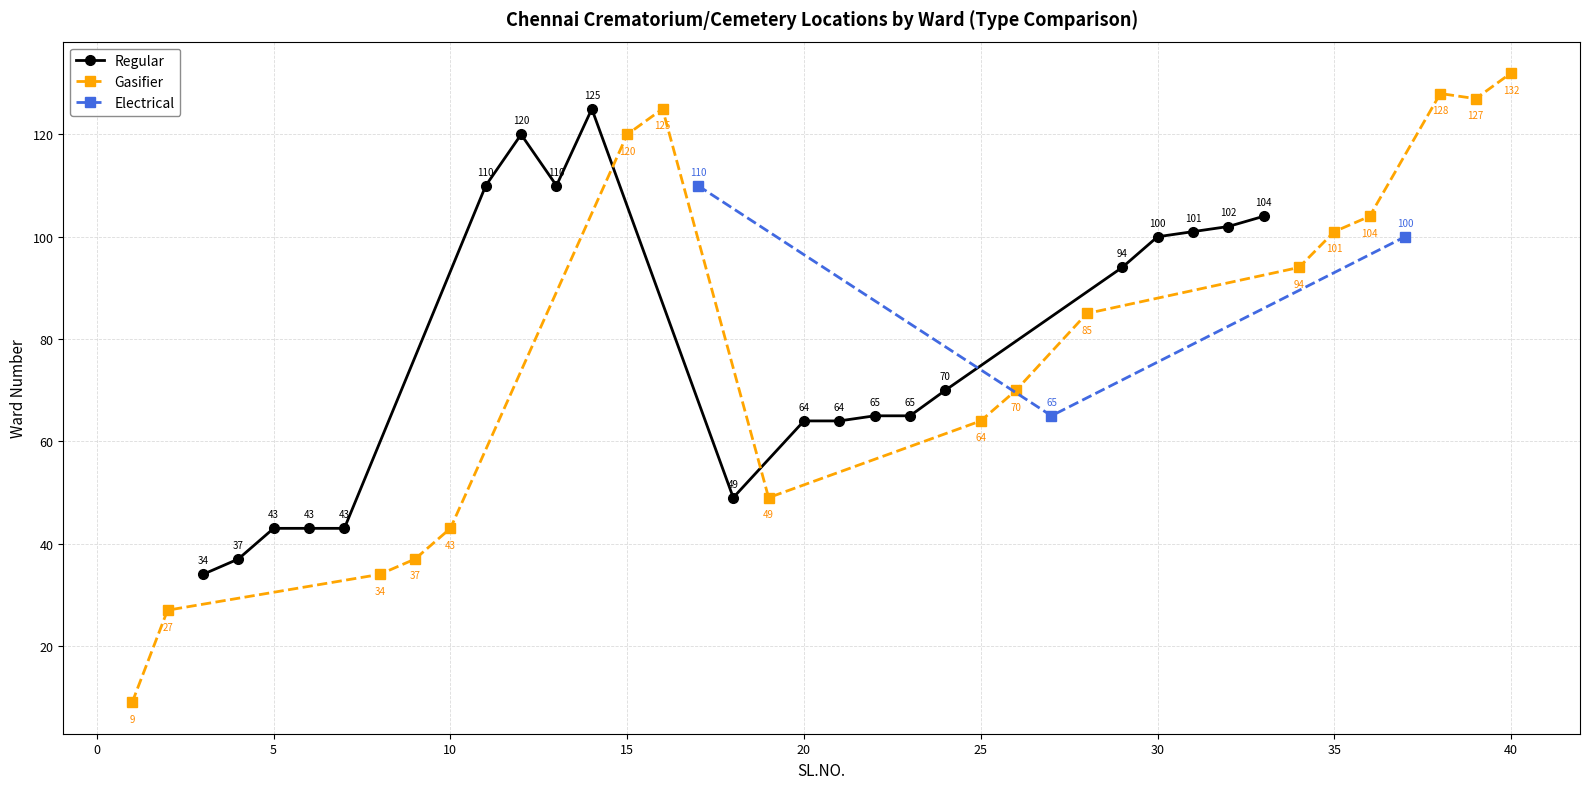

True or false: Regular has more than 0 interior local peaks.

True